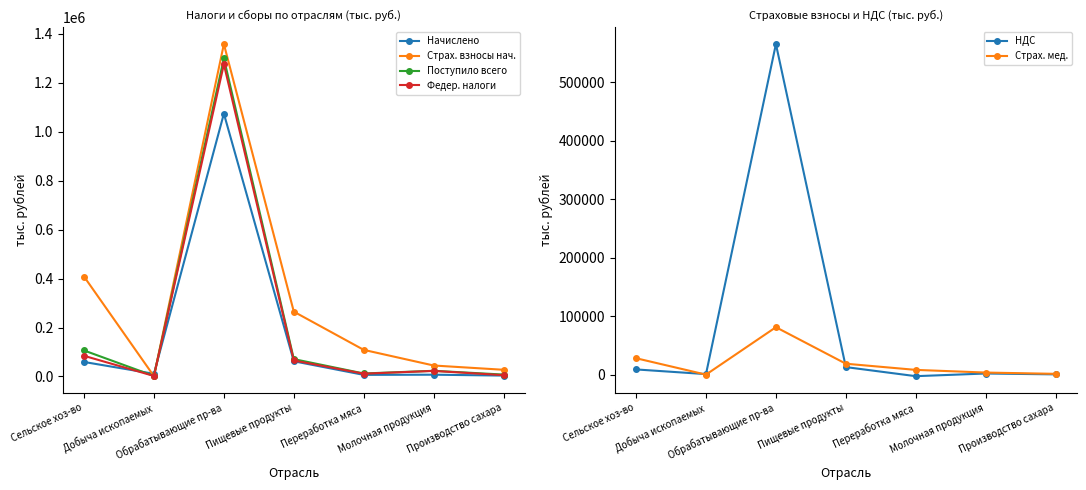

At which label does Поступило всего first exceed 23269?

Сельское хоз-во